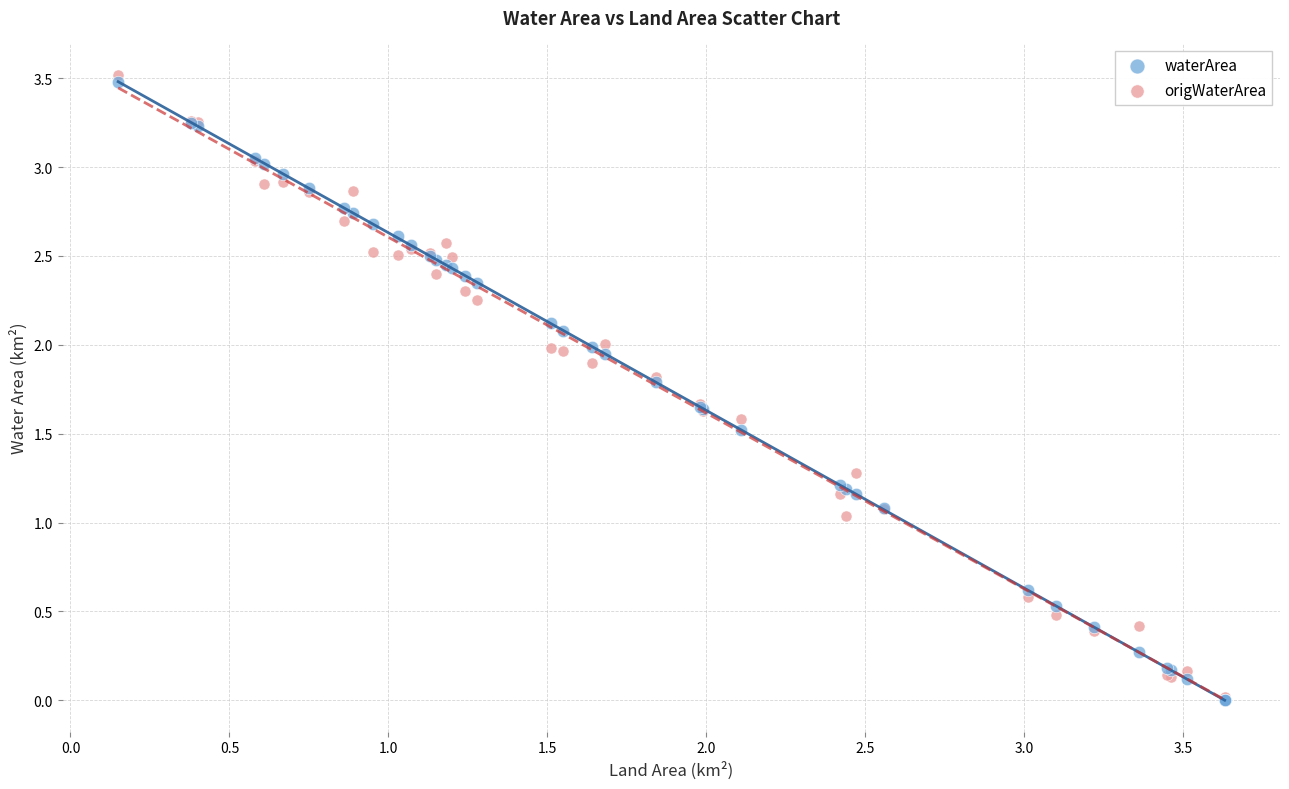

Which series has the widest spread of Y values?

origWaterArea